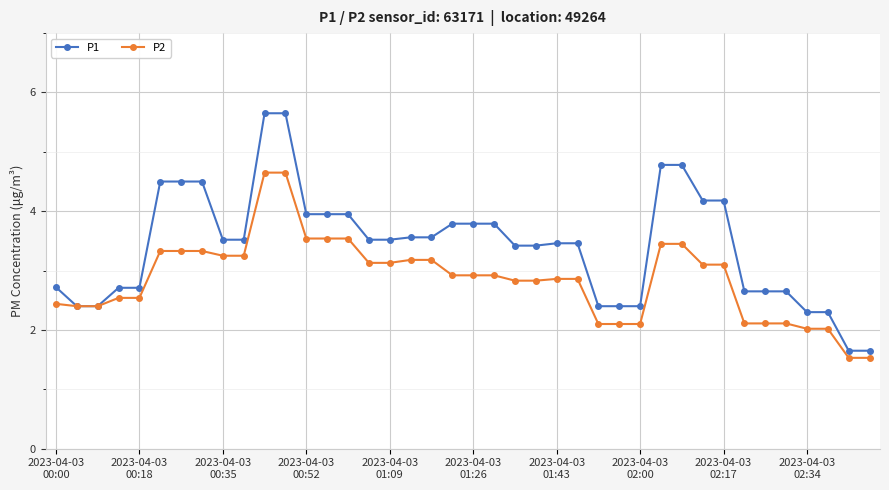

What is the value of the P1 point at the 5th from the left?

2.7